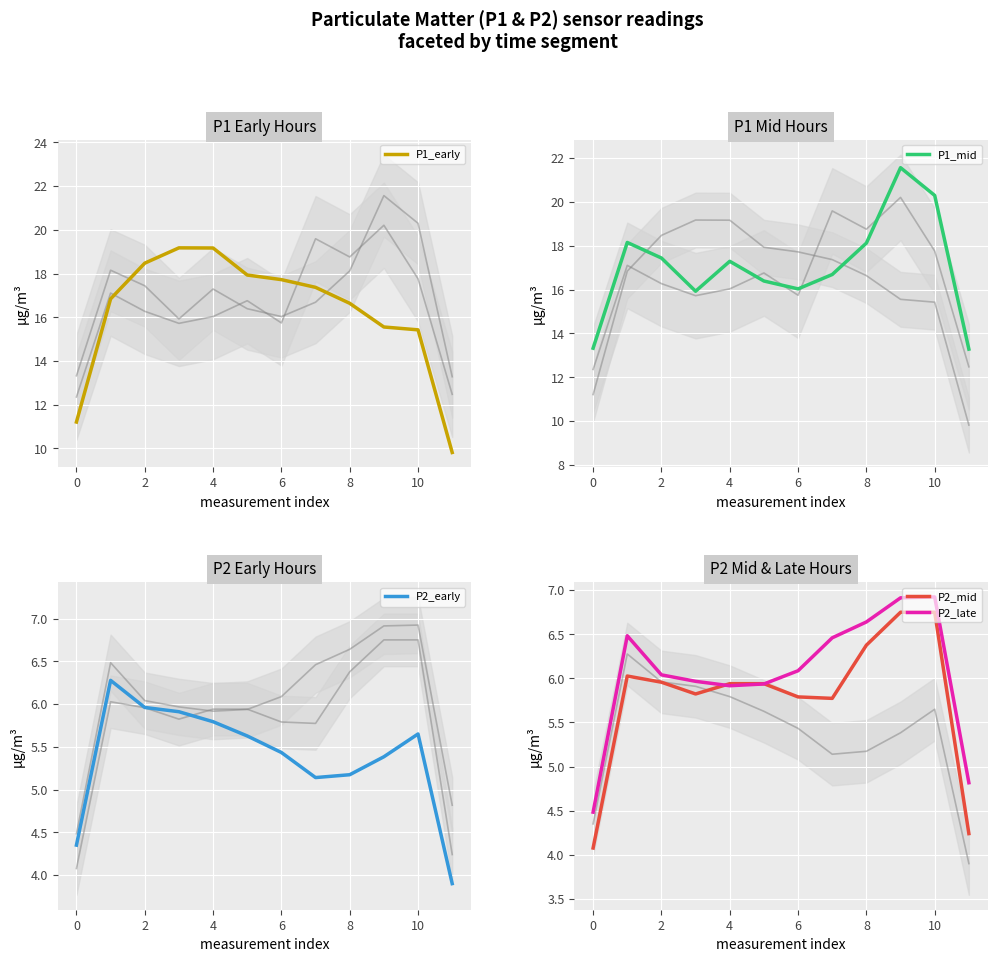

What is the label of the 4th point from the right?

8